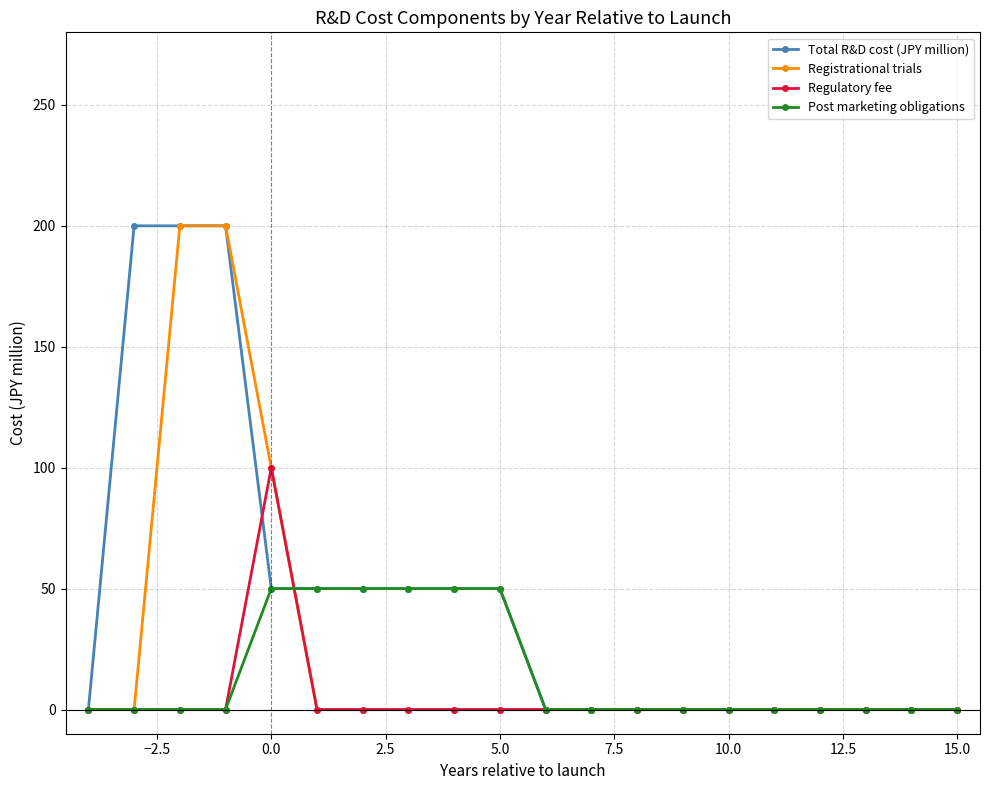

At how many categories does at least one series exceed 78?

4